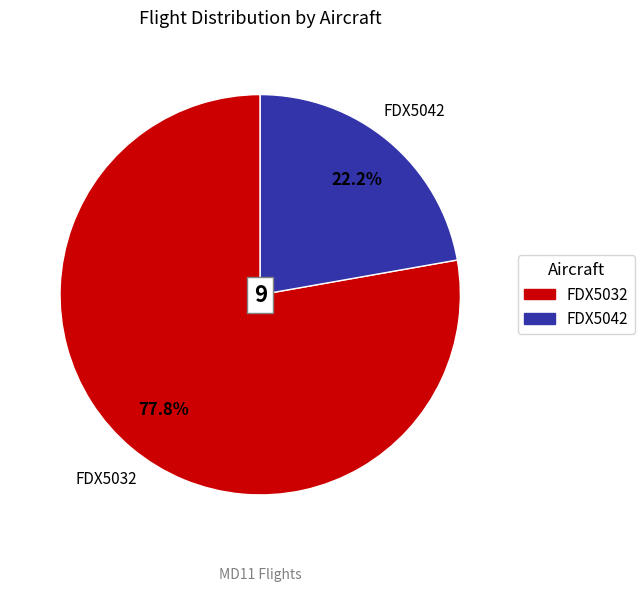

True or false: FDX5042 accounts for 22% of the total.

True